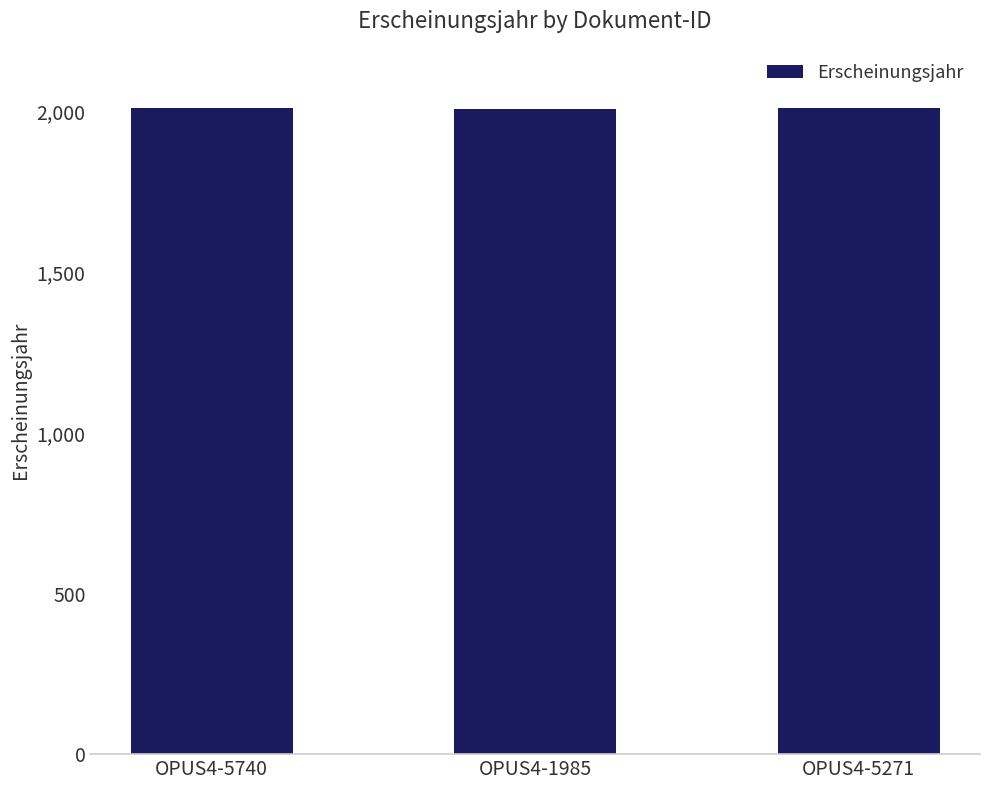

How many data points does each series have?

3